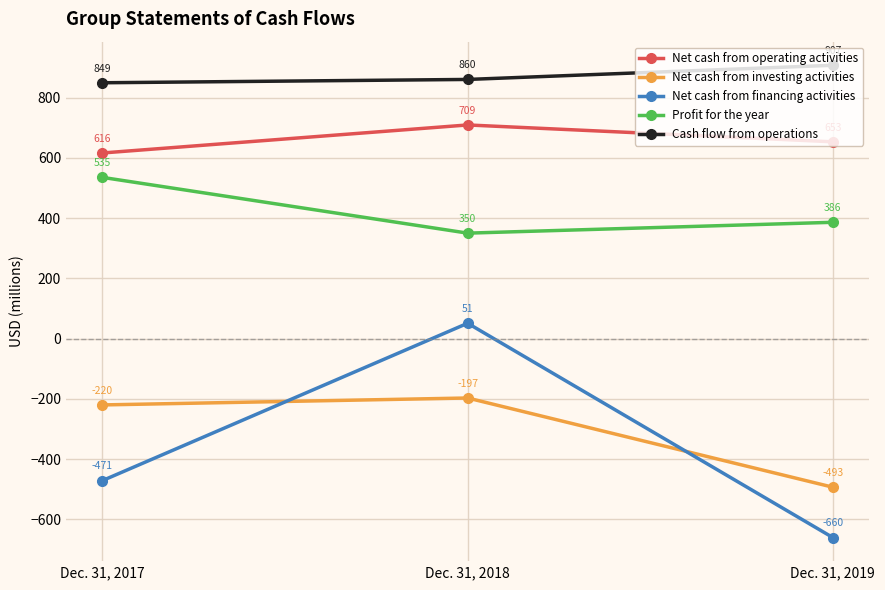

What is the smallest value displayed?

-660